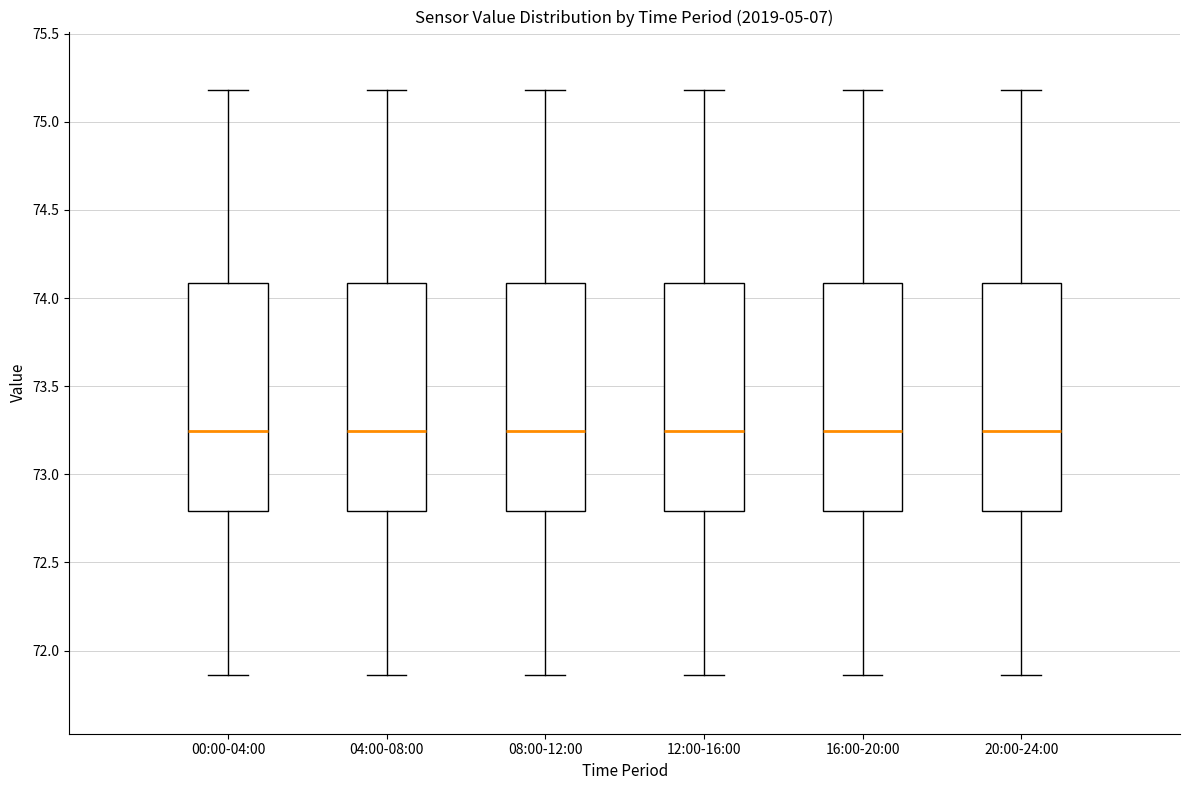

Reading left to right, transcribe this box plot: for each box, give where its median line is, the range the box spans, and where its two whiskers end, as read against the y-axis. The values are not printed on the chart, so give them approximately, as read against the axis.

00:00-04:00: median 73.25, box 72.80 to 74.10, whiskers 71.85 to 75.20
04:00-08:00: median 73.25, box 72.80 to 74.10, whiskers 71.85 to 75.20
08:00-12:00: median 73.25, box 72.80 to 74.10, whiskers 71.85 to 75.20
12:00-16:00: median 73.25, box 72.80 to 74.10, whiskers 71.85 to 75.20
16:00-20:00: median 73.25, box 72.80 to 74.10, whiskers 71.85 to 75.20
20:00-24:00: median 73.25, box 72.80 to 74.10, whiskers 71.85 to 75.20